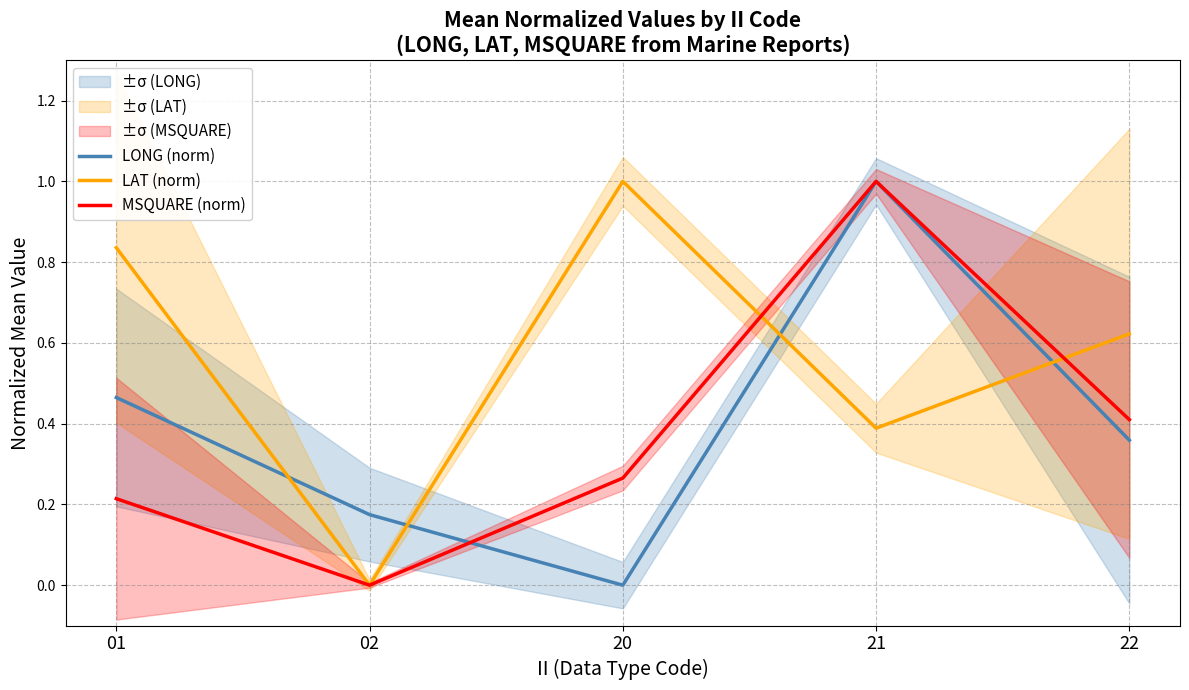

What is the value of the MSQUARE (norm) point at the 4th from the left?

1.0